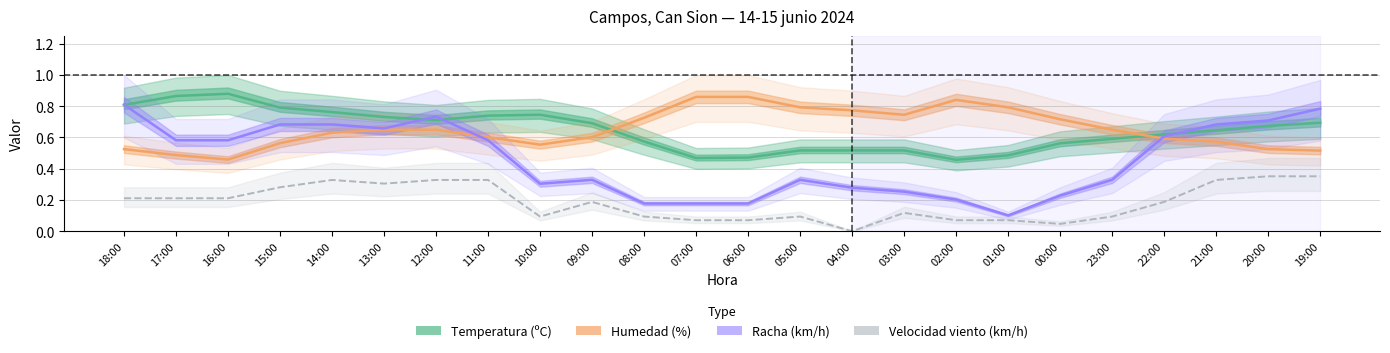

At which label does Temperatura (ºC) reach its minimum?

02:00